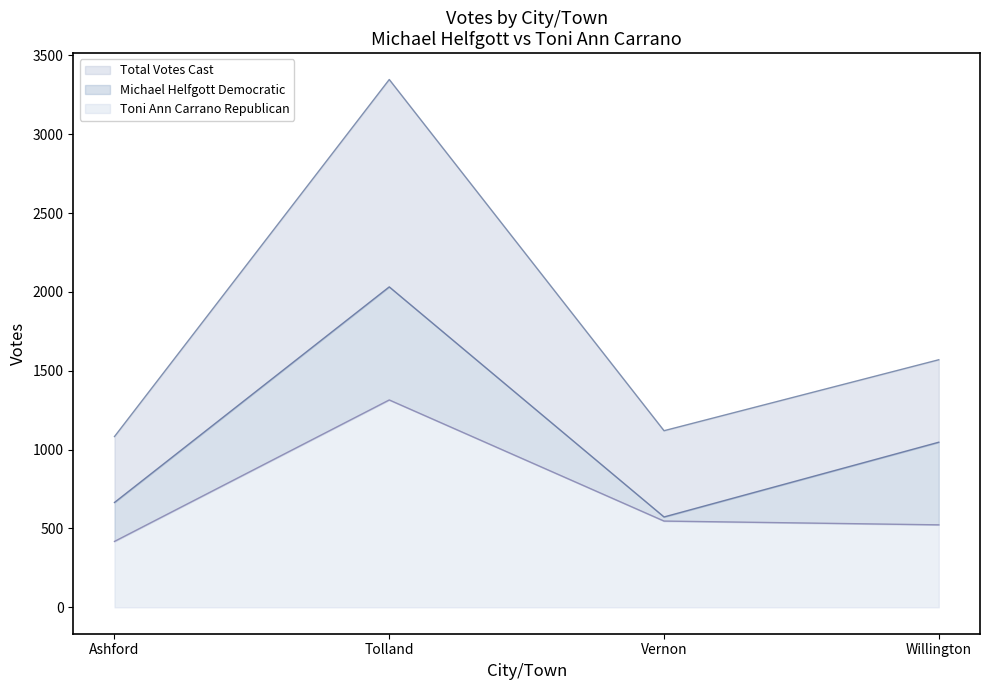

At which category does the chart reach its peak across all series?

Tolland